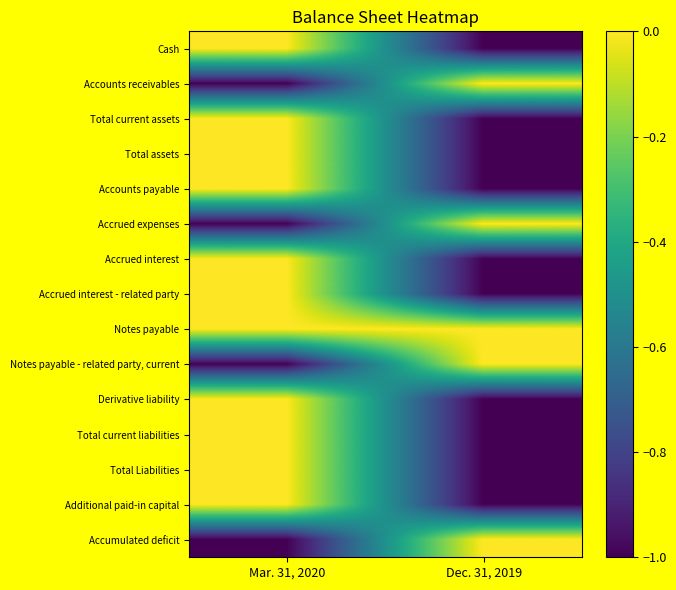

What is the spread (max minus min) of values at Mar. 31, 2020?

1